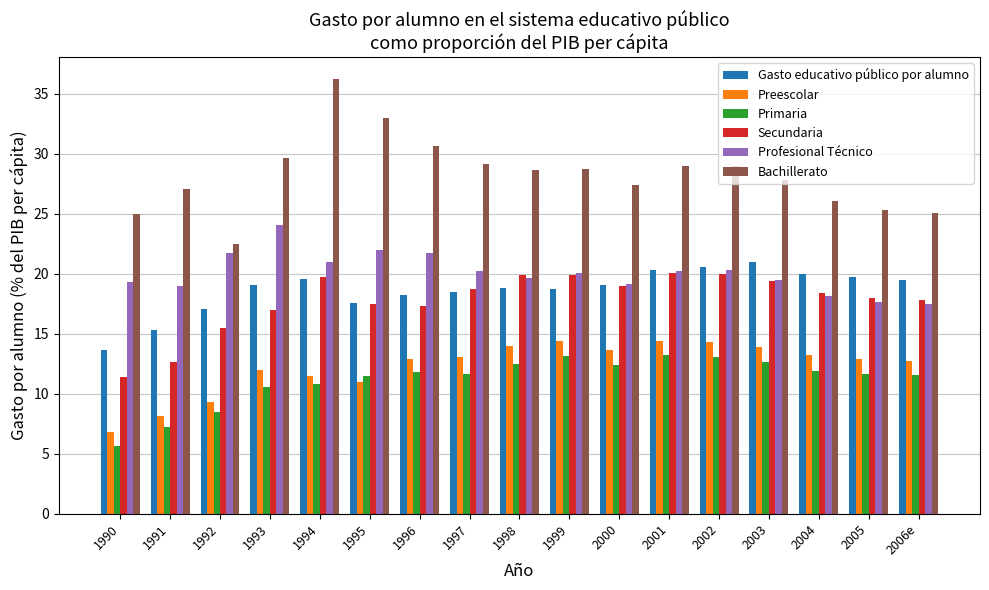

Between 1991 and 2006e, which series saw the biggest shift?

Secundaria